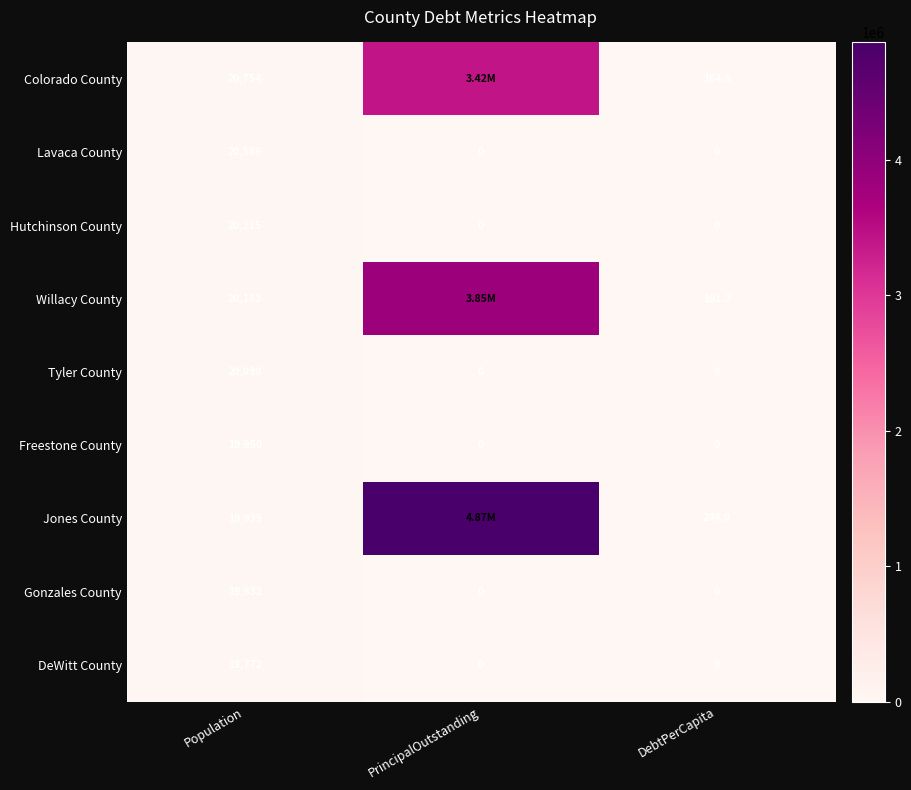

Between PrincipalOutstanding and Population, which is larger?

PrincipalOutstanding